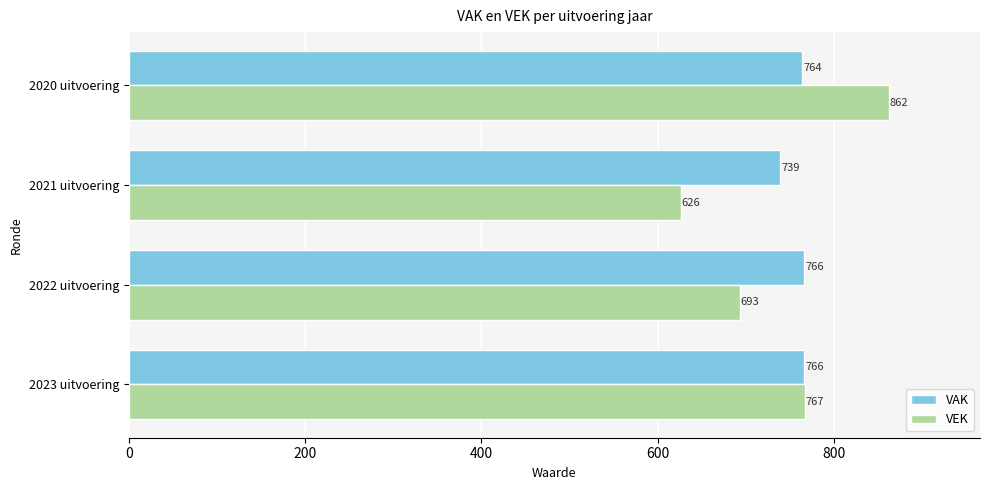

At how many categories does at least one series exceed 640?

4